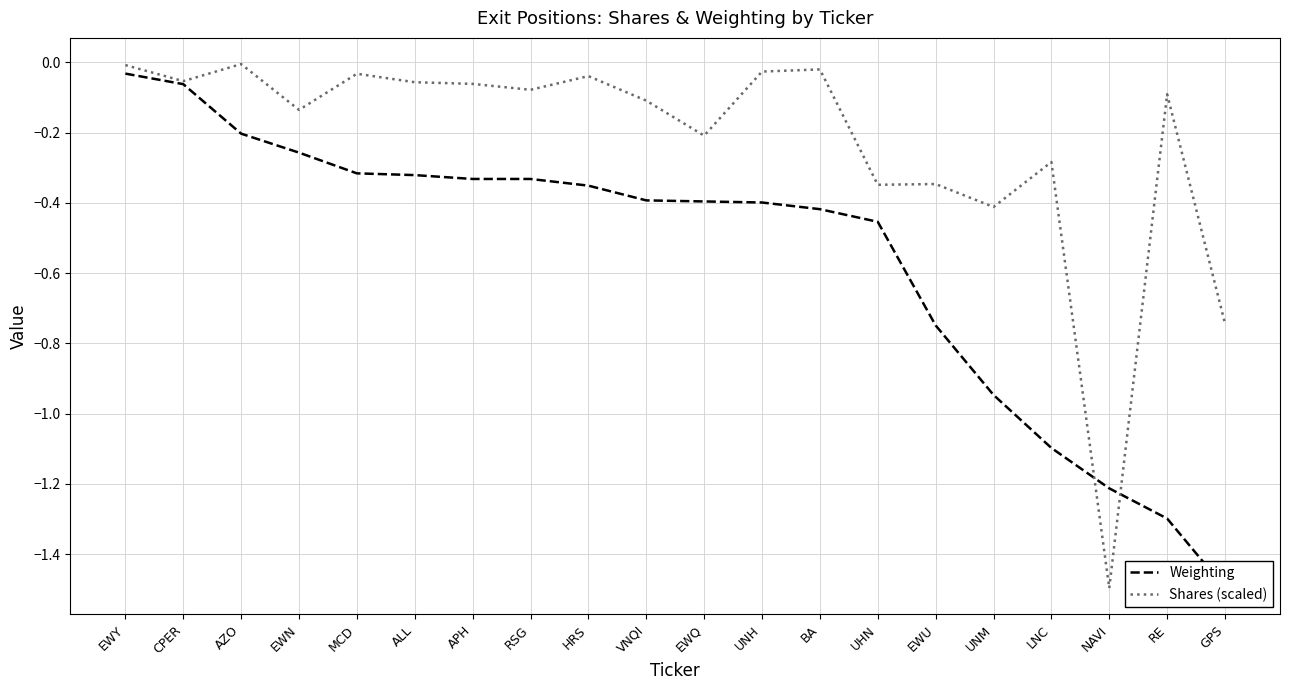

The Shares (scaled) series shows -0.0 at APH. True or false?

False